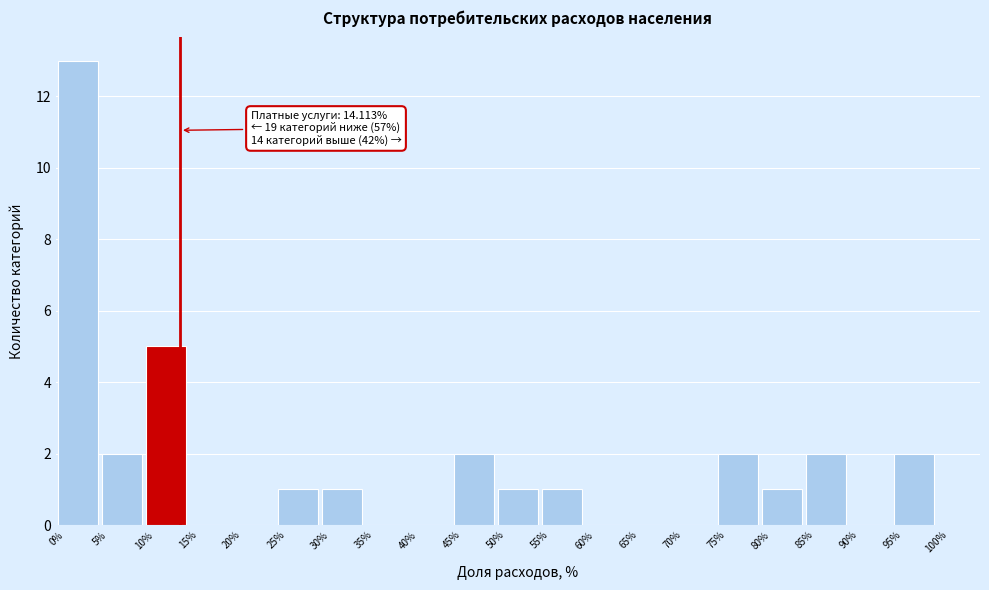

Which range on the x-axis has the tallest bar?

0% to 5%